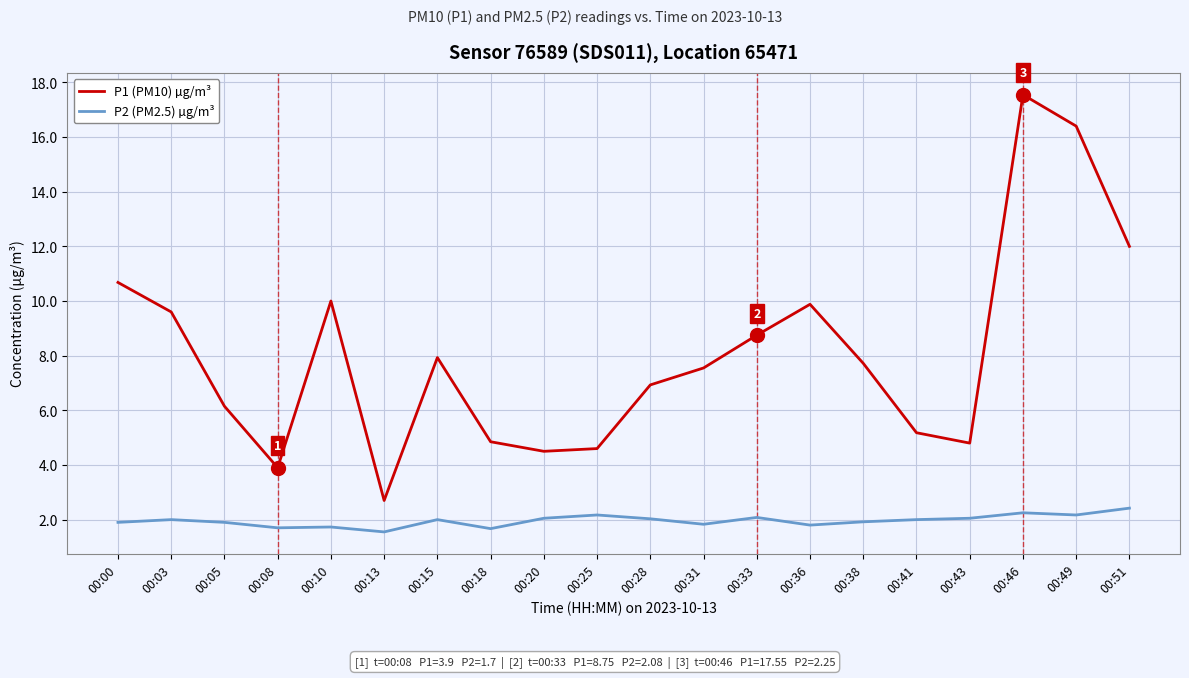

Which series has the largest range (max minus min)?

P1 (PM10) µg/m³